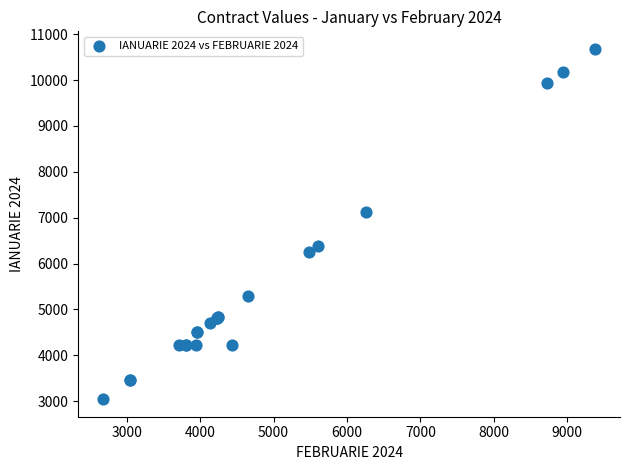

What Y value in the scatter plot is closest to 6861?

7120.4